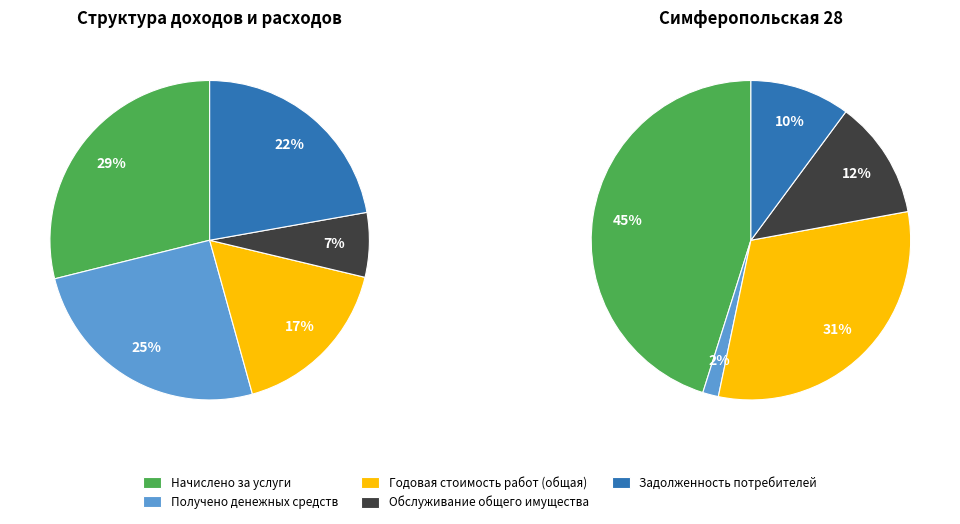

How many slices are in this pie chart?

5